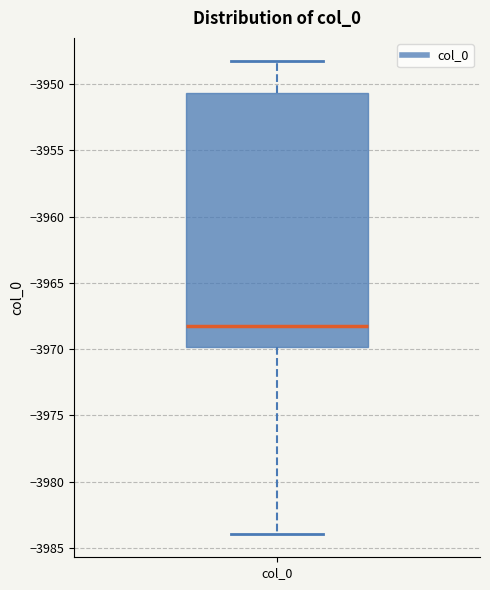

Where is the lower edge of the box for col_0 on the y-axis? The values are not printed on the chart, so give them approximately, as read against the axis.

-3970.0